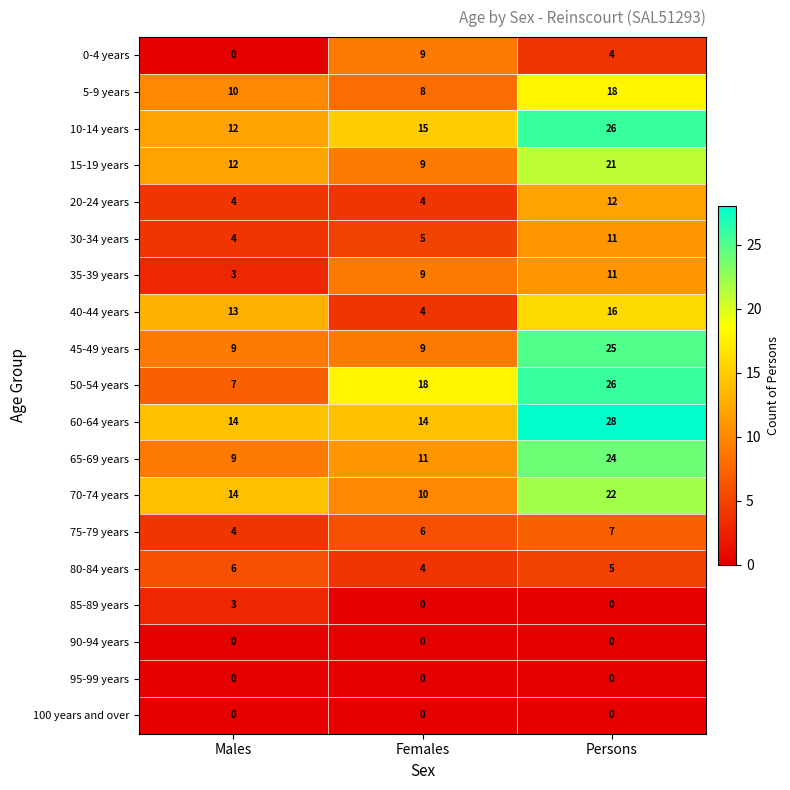

Which series has the largest total across all categories?

60-64 years